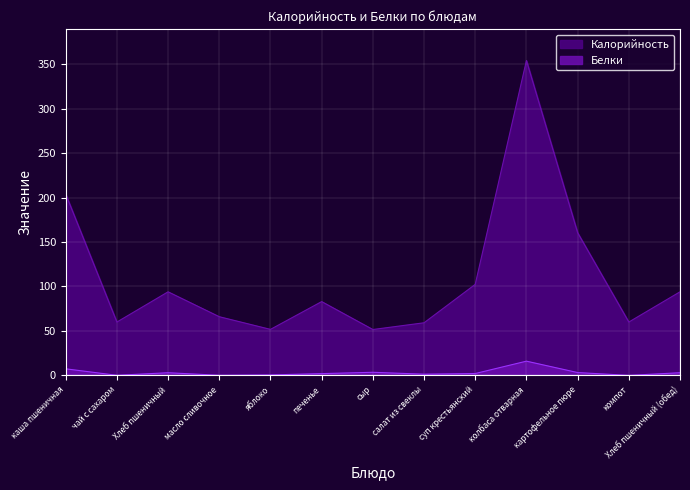

What is the value of the Белки point at the 5th from the left?

0.5